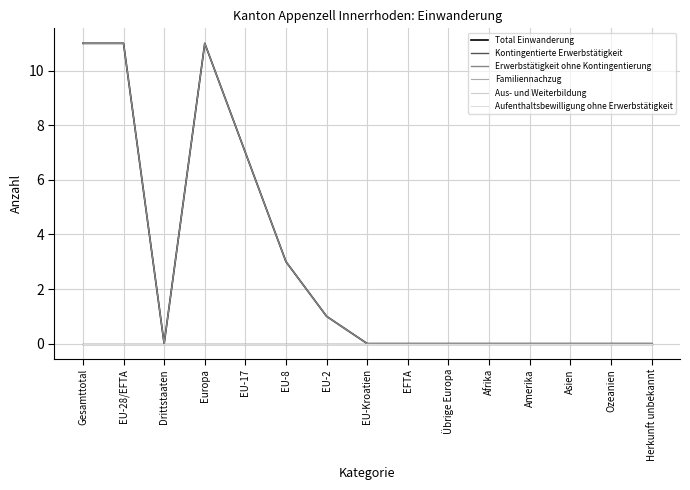

True or false: Total Einwanderung has a value of 1 at EU-2.

True